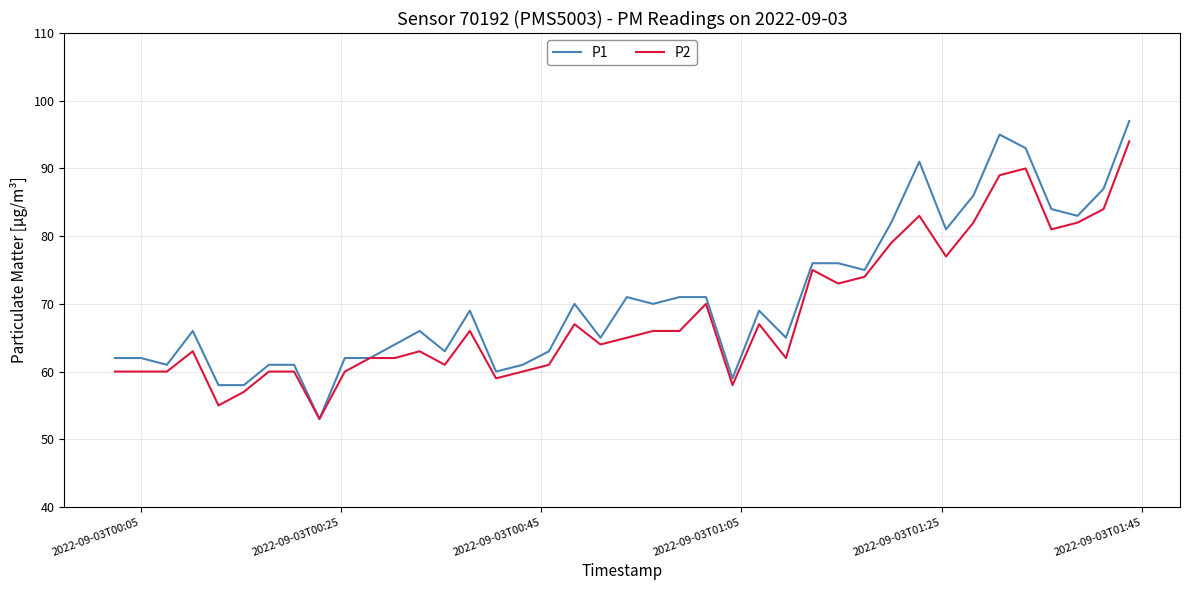

What is the maximum value for P1?

97